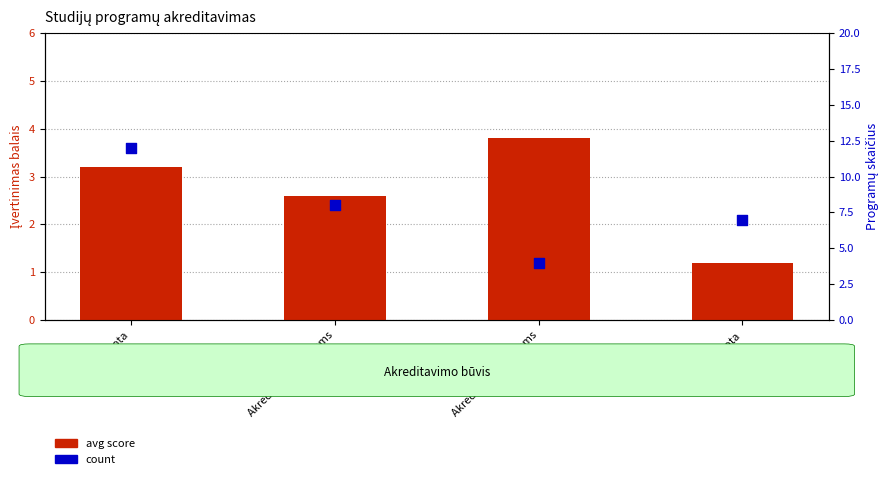

Which series reaches the minimum Y coordinate?

avg score